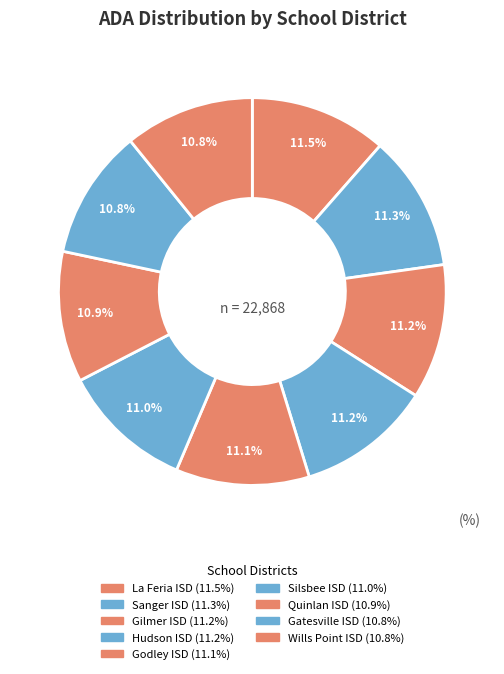

To the nearest percent, what is the combined percentage of Gilmer ISD and Hudson ISD?

22%